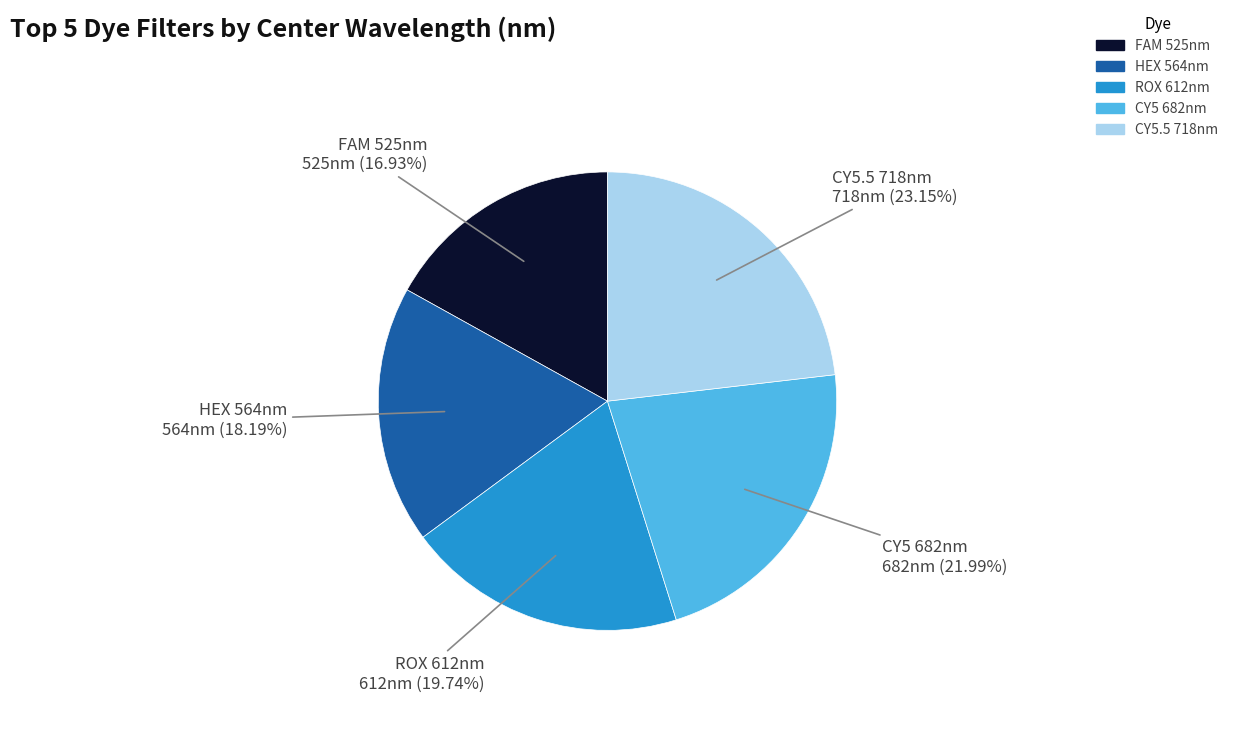

Is it true that FAM 525nm is 17% of the pie?

True